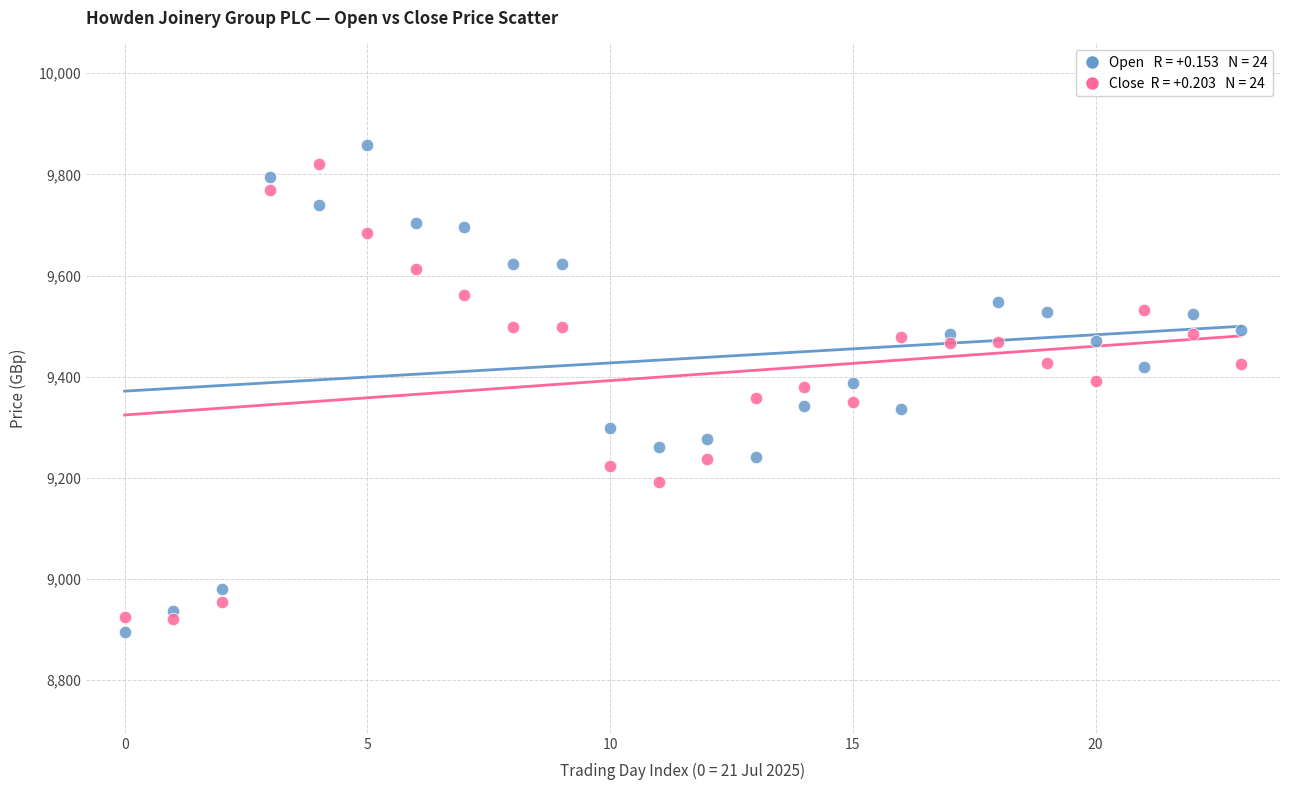

Across all data points, what is the range of Y values (max minus min)?

963